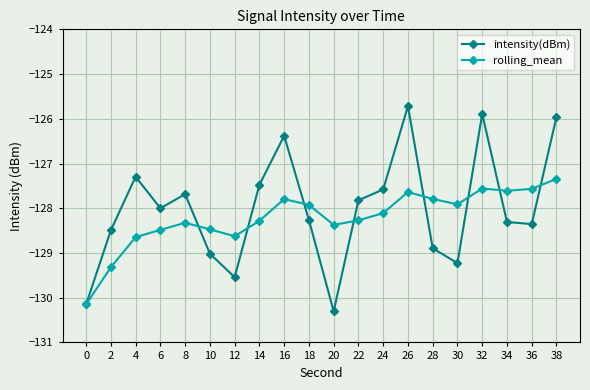

Rank the series by their maximum value, from highest to lowest.

intensity(dBm), rolling_mean